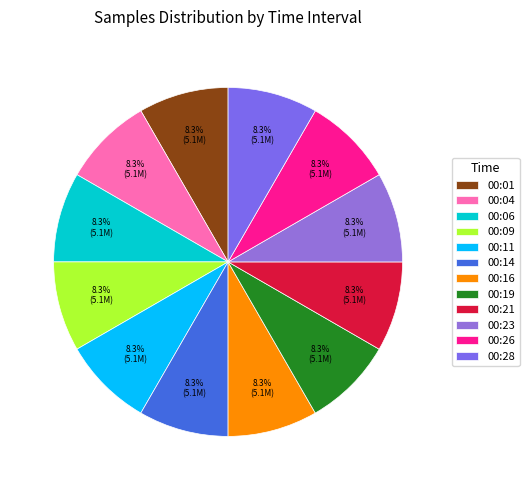

Approximately how many times larger is the value at 00:11 compared to 00:14?

1.0